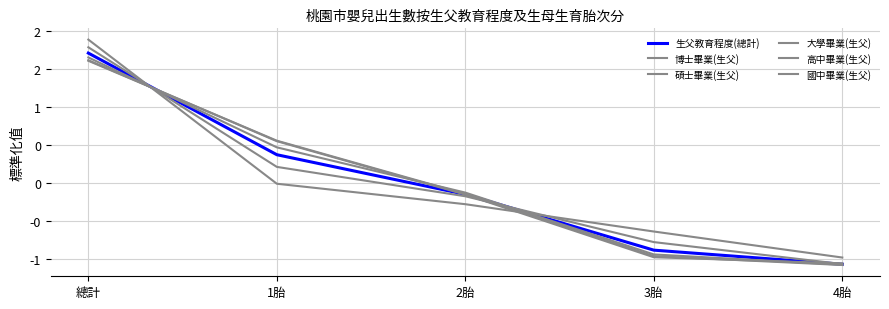

True or false: 生父教育程度(總計) has more than 2 points higher than both neighbors.

False